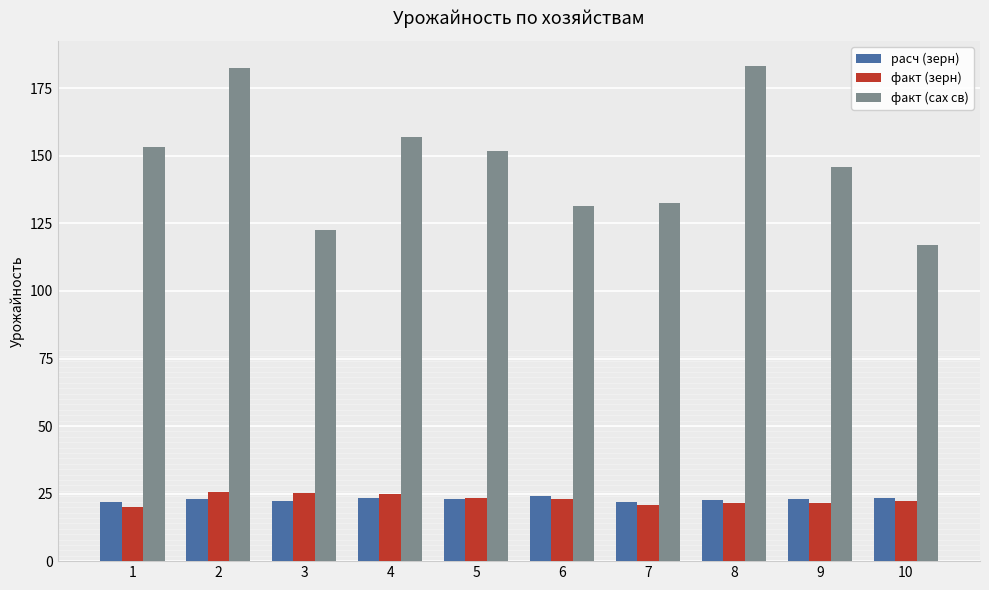

Is it true that расч (зерн) equals 22.6 at 8?

True